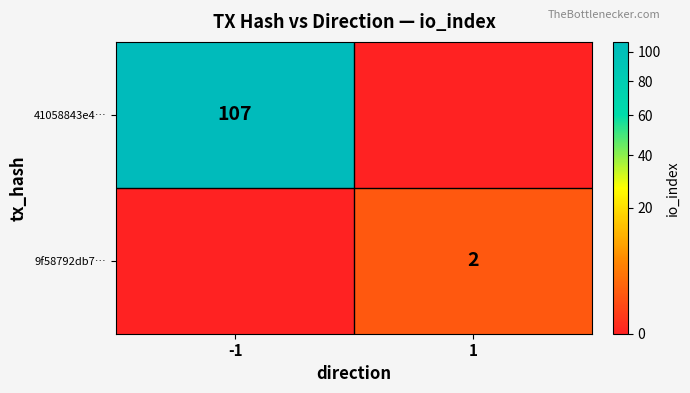

How many data points in 9f58792db7… are less than 2?

1